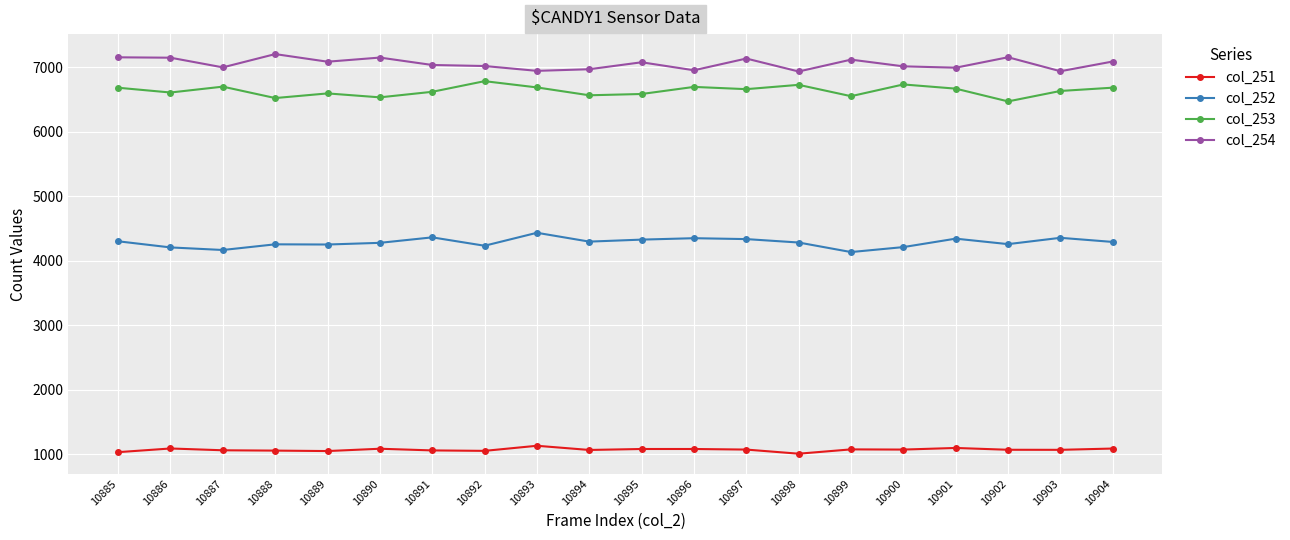

What is the value of the col_251 point at the 18th from the left?

1068